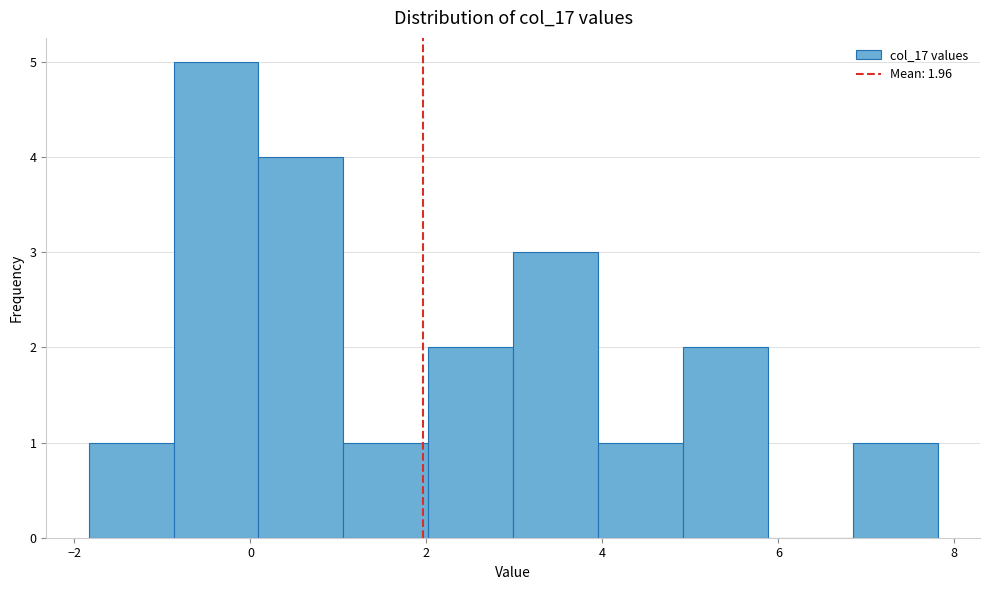

Reading left to right, list every bar in this chart as the range it spans on the x-axis followed by its height. Neither the bar edges nor the heights are printed on the chart, so give them approximately, as read against the axes.

-1.8 to -0.8: 1
-0.8 to 0.0: 5
0.0 to 1.0: 4
1.0 to 2.0: 1
2.0 to 3.0: 2
3.0 to 4.0: 3
4.0 to 5.0: 1
5.0 to 5.8: 2
5.8 to 6.8: 0
6.8 to 7.8: 1